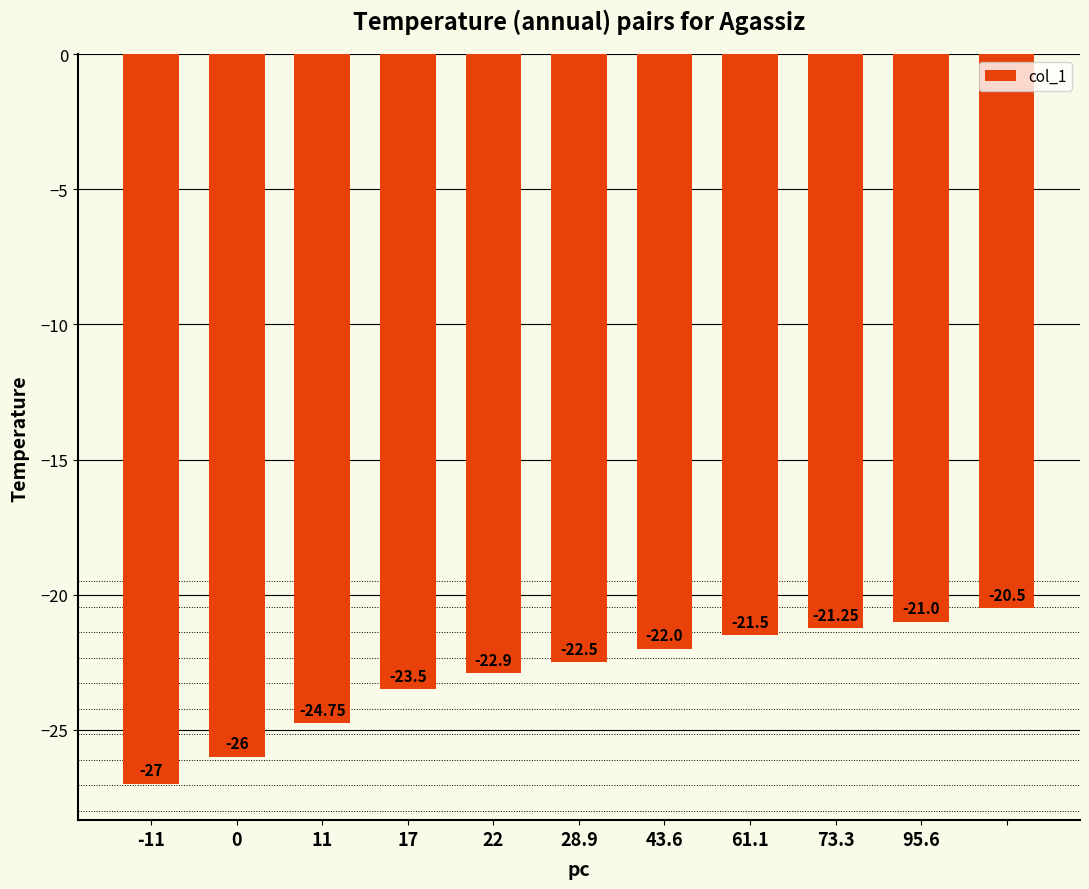

What is the difference between the maximum and minimum values?

6.5